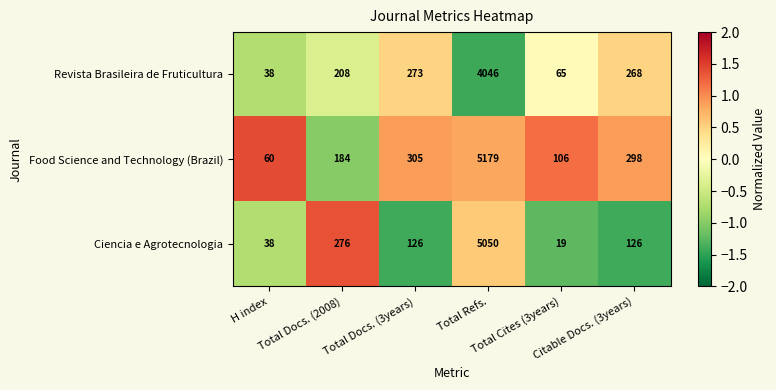

What is the difference between the second highest and minimum values in the Ciencia e Agrotecnologia series?

257